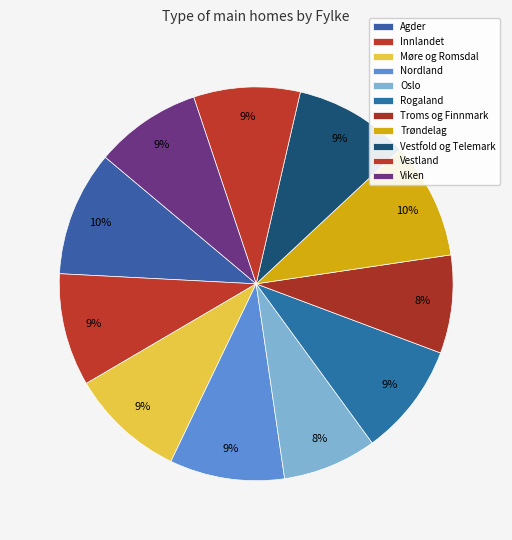

Is there any slice that represents more than half of the pie?

No